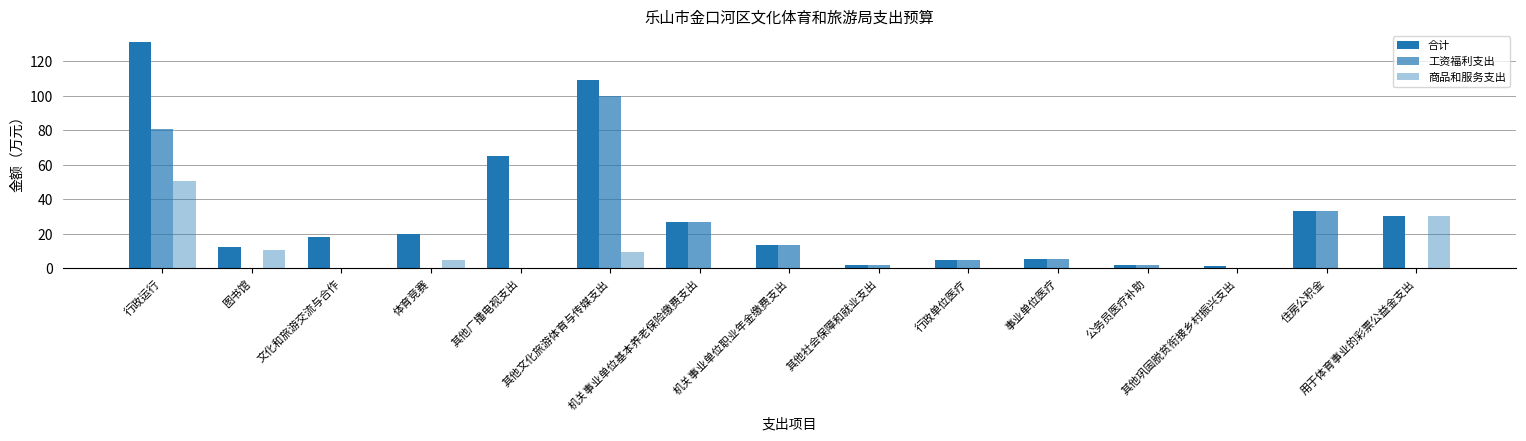

The value of 工资福利支出 at 住房公积金 is 47.1. True or false?

False